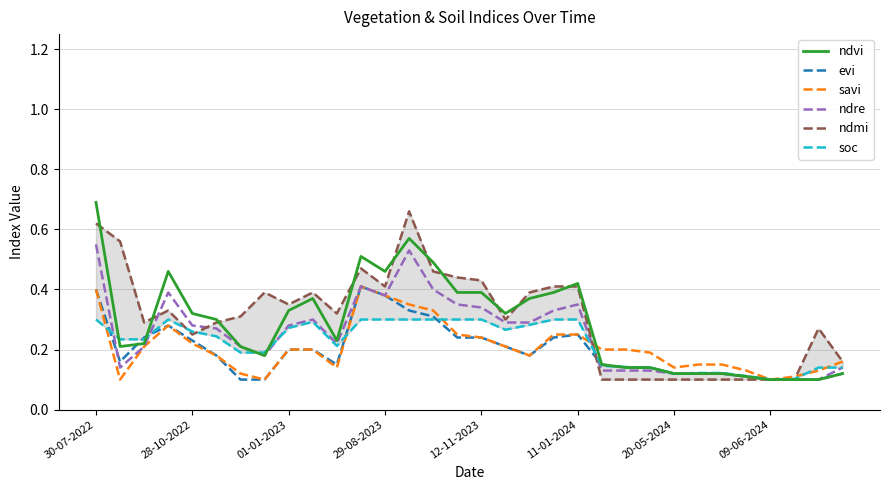

What is the smallest value displayed?

0.1